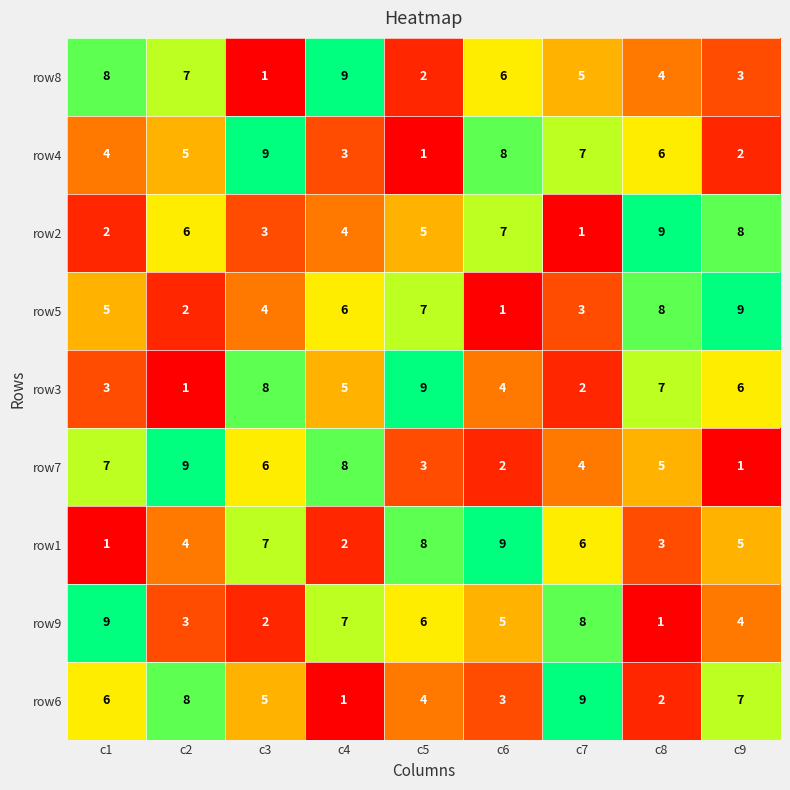

True or false: row3 has a value of 5 at c4.

True